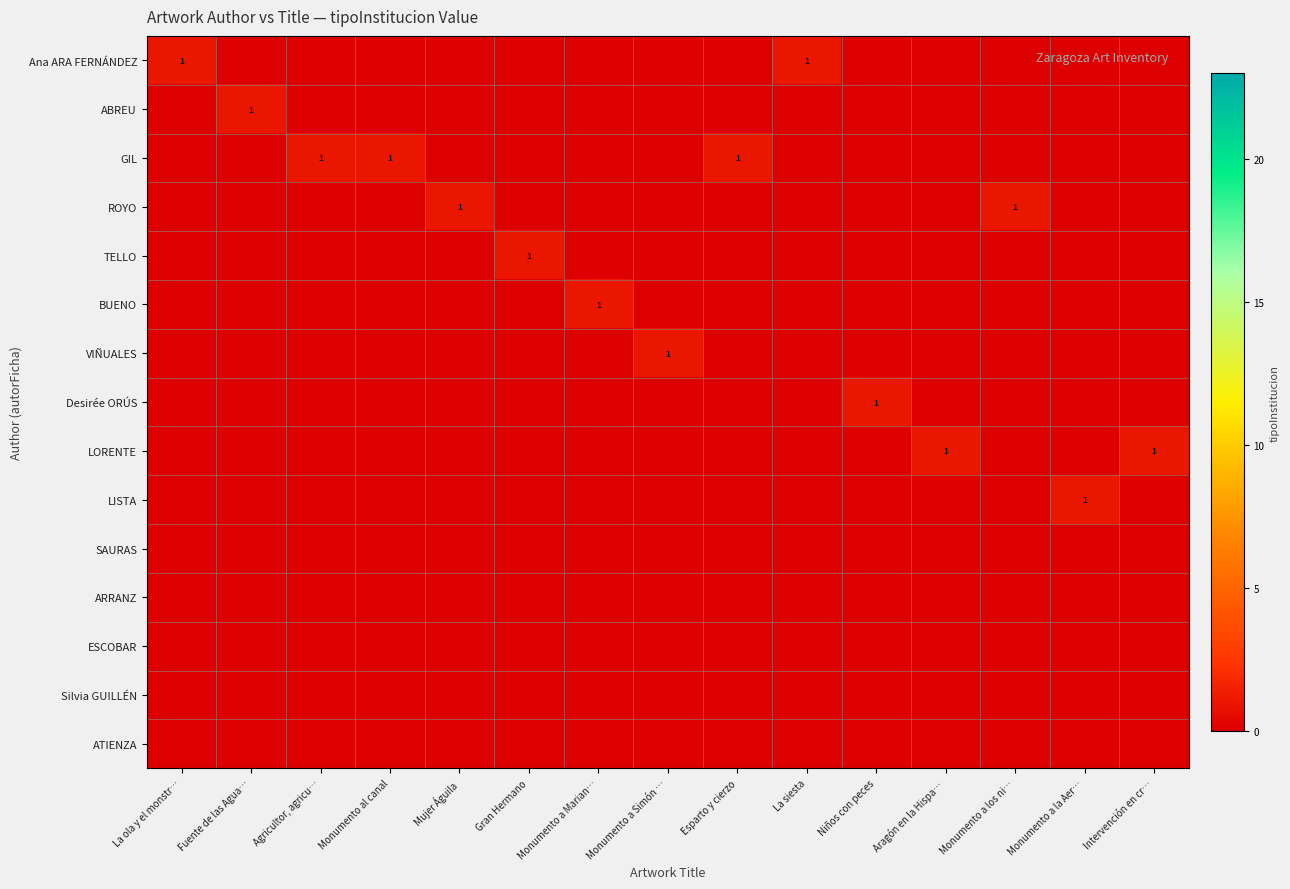

At how many categories does at least one series exceed 0?

15